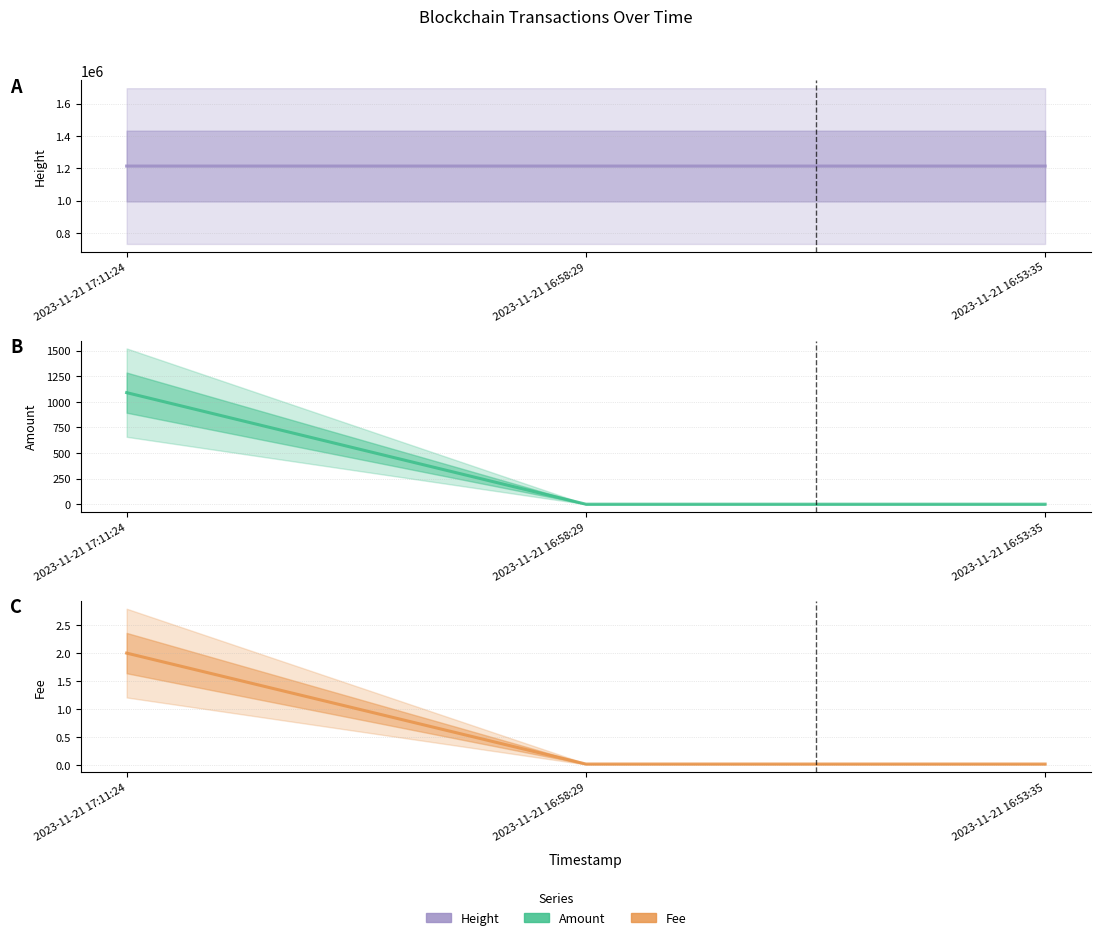

Reading right to left, list all the values displayed in this chart.

Height: 1214076.0	1214077.0	1214080.0
Amount: 0.0	0.0	1089.3
Fee: 0.0	0.0	2.0